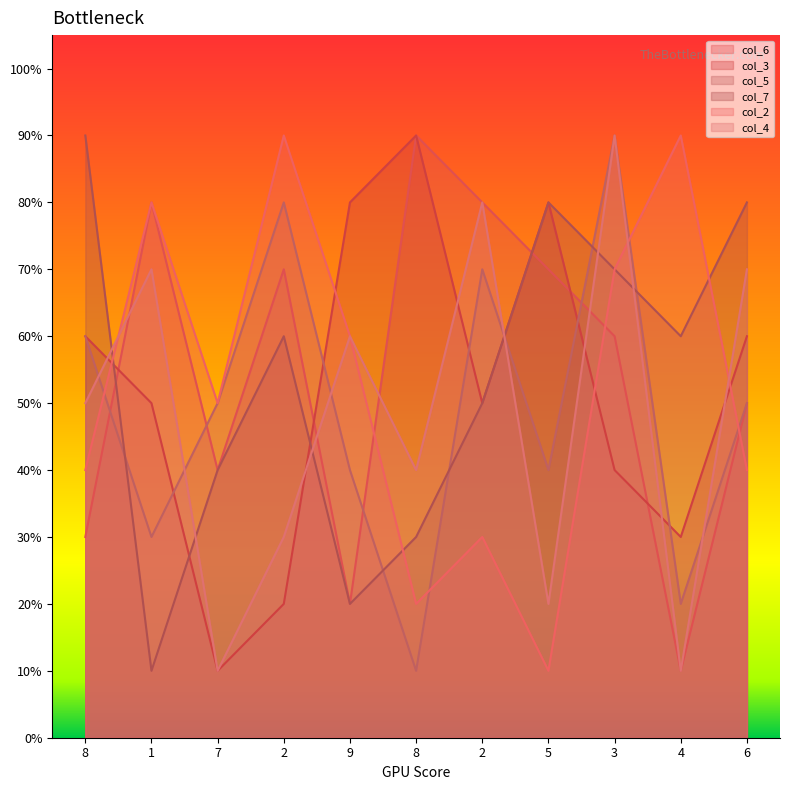

In col_6, how many points are lower than both neighbors (excluding endpoints)?

3